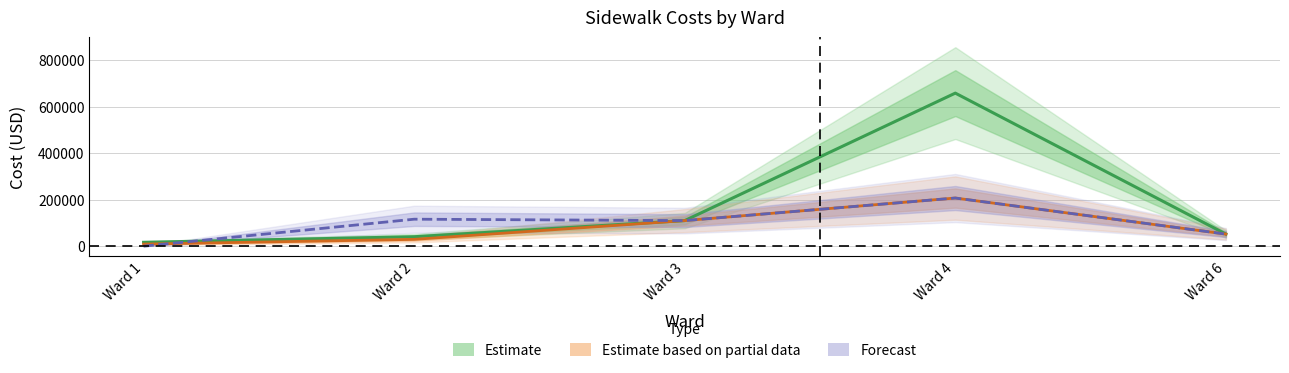

Where does the Proposed Sidewalk Cost (FY22) series first go above 52000?

Ward 3